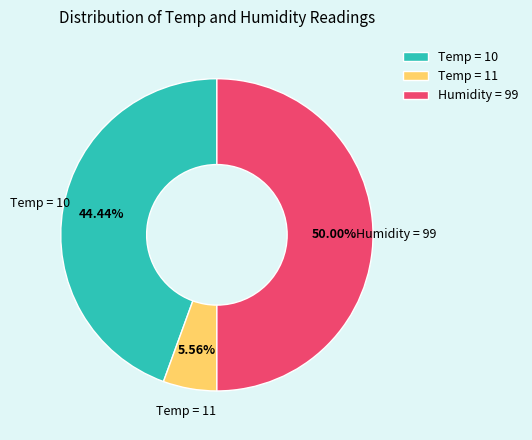

Is the sum of Temp = 11 and Humidity = 99 greater than half?

Yes